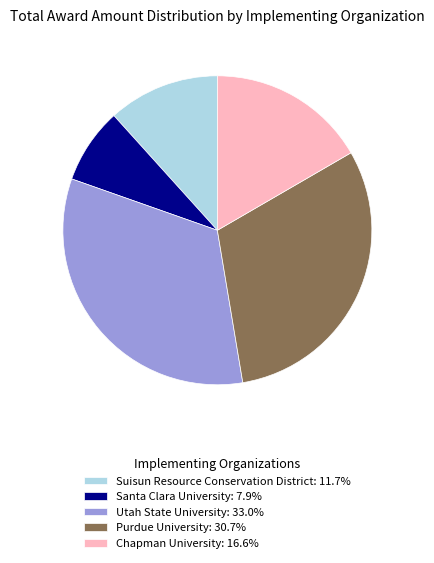

Which slice is the smallest?

Santa Clara University